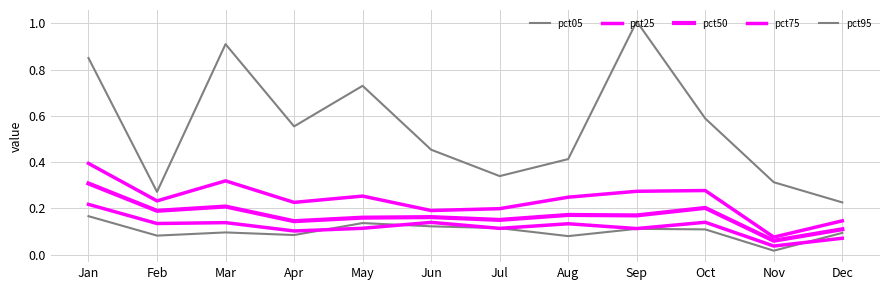

How many lines are shown in the chart?

5